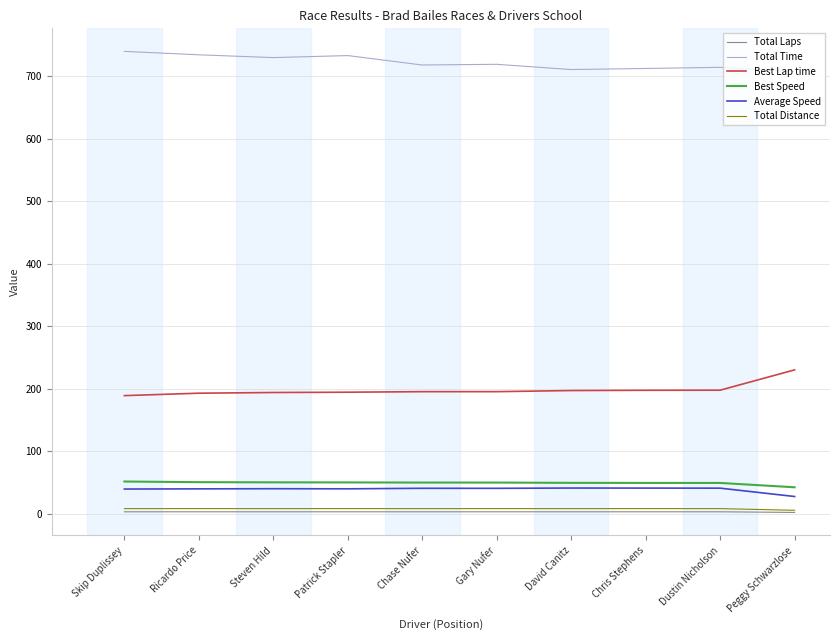

True or false: Best Speed has a value of 49.8 at Gary Nufer.

True